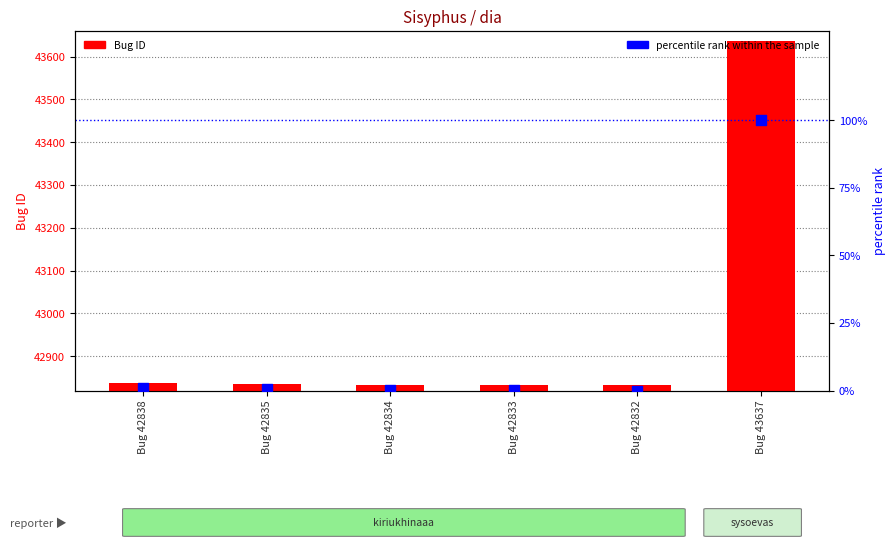

Which series has the largest total across all categories?

Bug ID